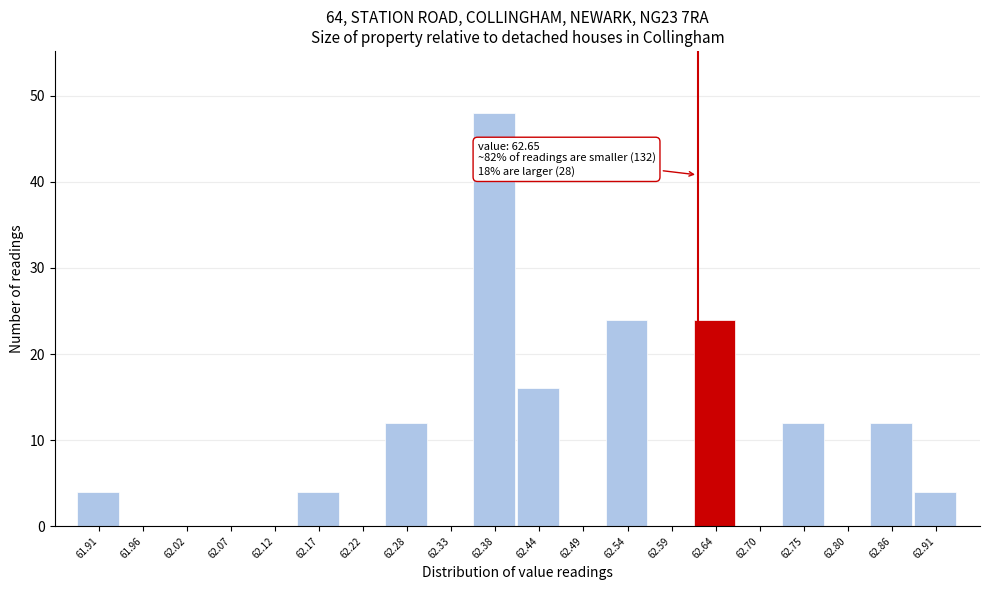

Reading left to right, transcribe all the data shown in this chart.

61.91=4	61.96=0	62.02=0	62.07=0	62.12=0	62.17=4	62.22=0	62.28=12	62.33=0	62.38=48	62.44=16	62.49=0	62.54=24	62.59=0	62.64=24	62.70=0	62.75=12	62.80=0	62.86=12	62.91=4